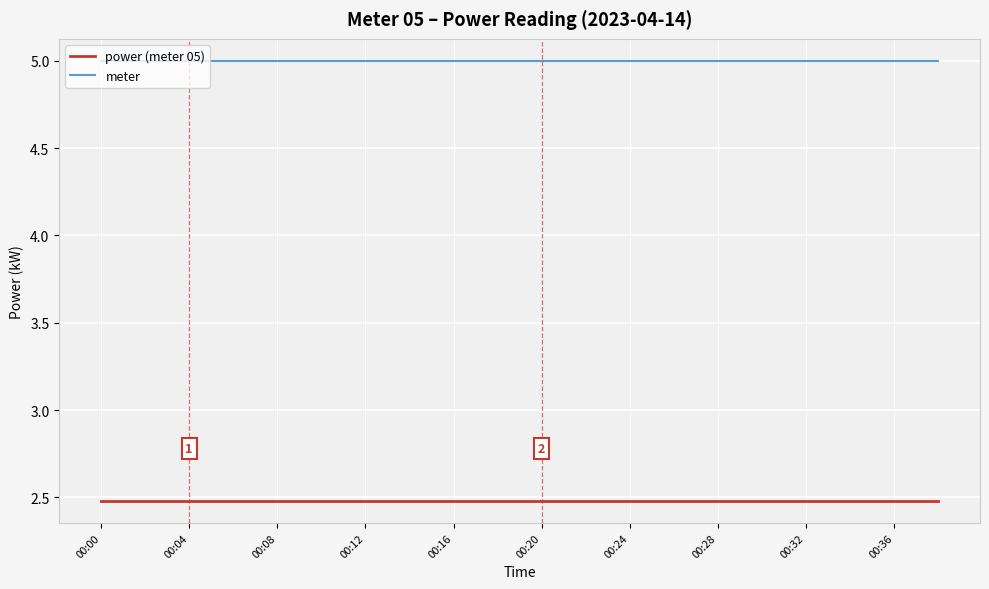

What is the sum of all power (meter 05) values?

49.6